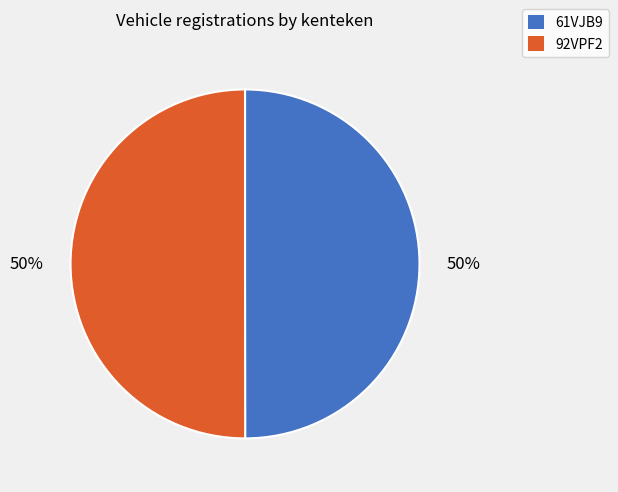

Approximately how many times larger is the value at 61VJB9 compared to 92VPF2?

1.0